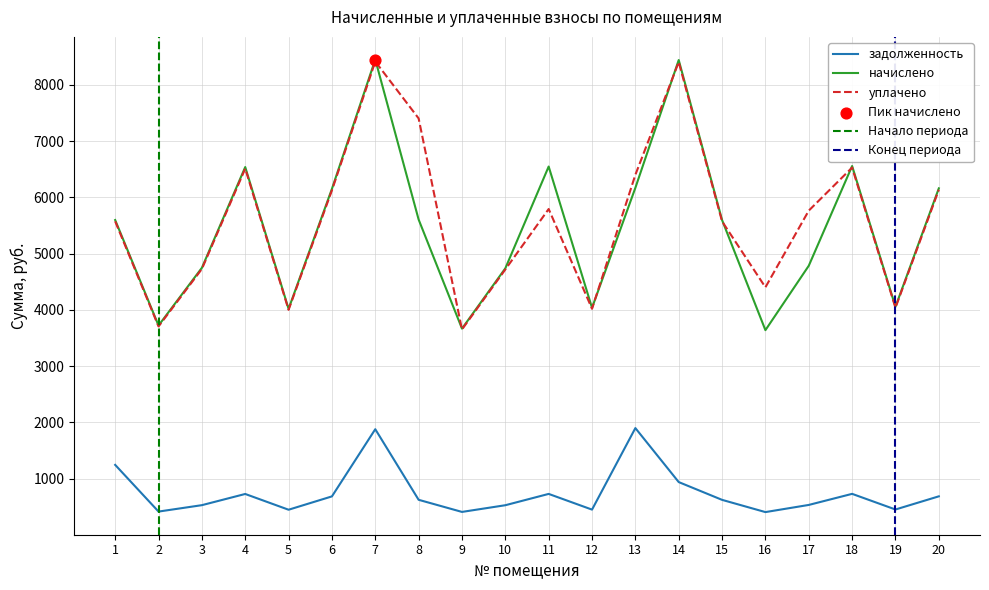

Which series contains the lowest Y value?

задолженность